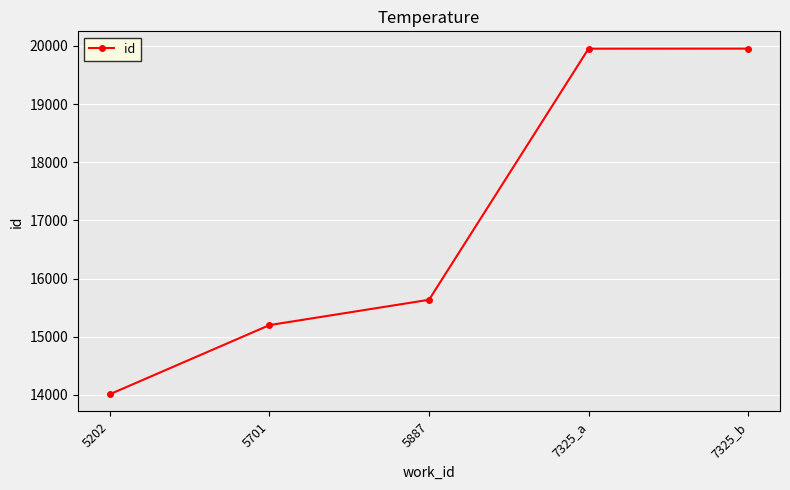

The chart shows a value of 19954 at 7325_b. True or false?

True